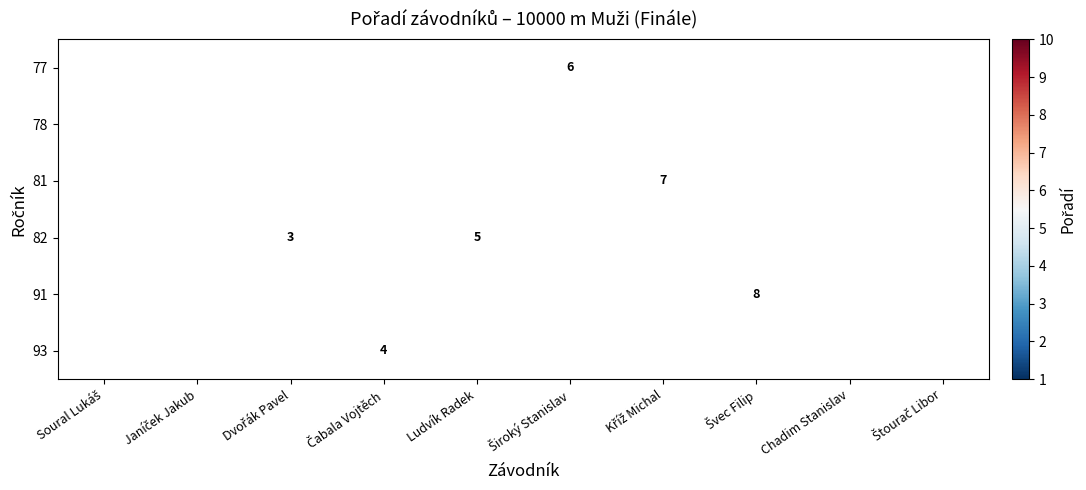

What is the minimum value shown in the chart?

1.0